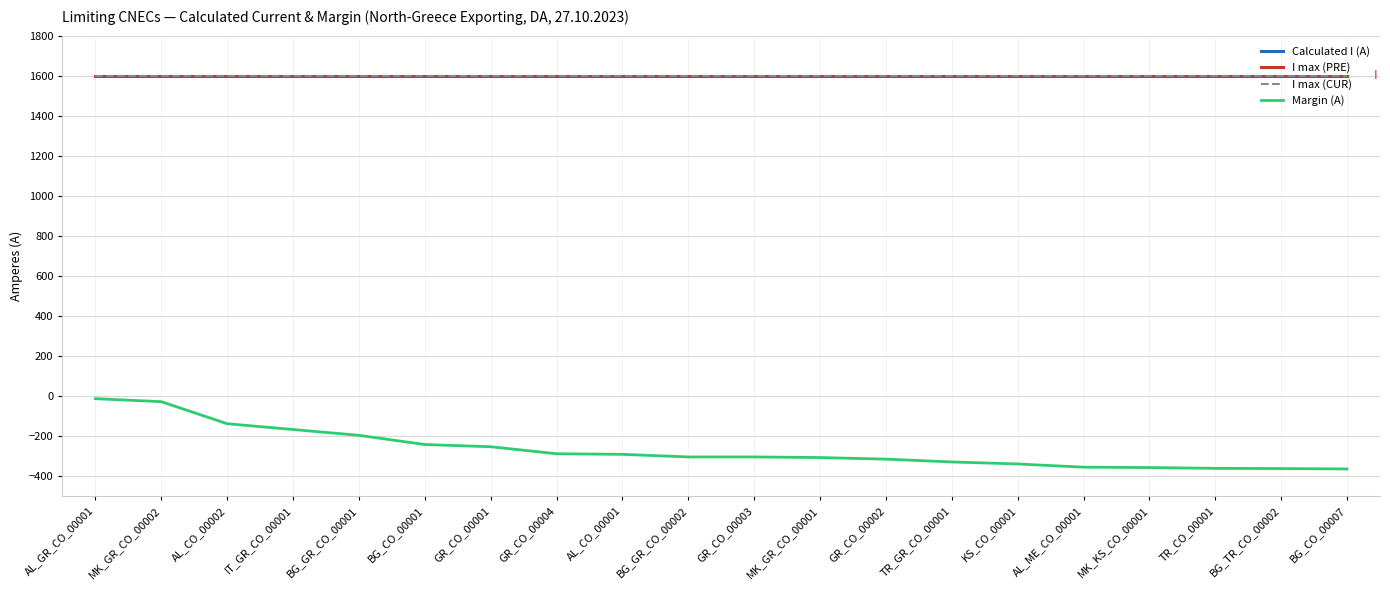

What is the label of the 9th point from the right?

MK_GR_CO_00001